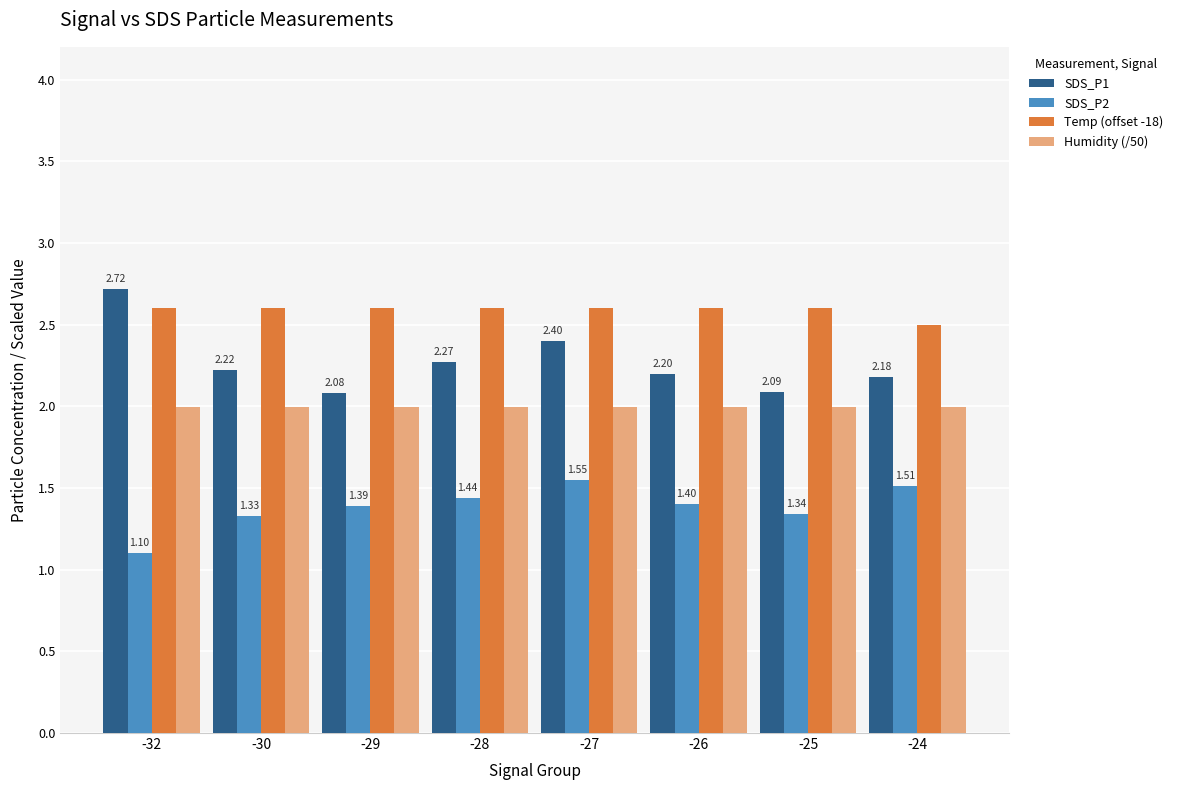

Are the bars horizontal?

No